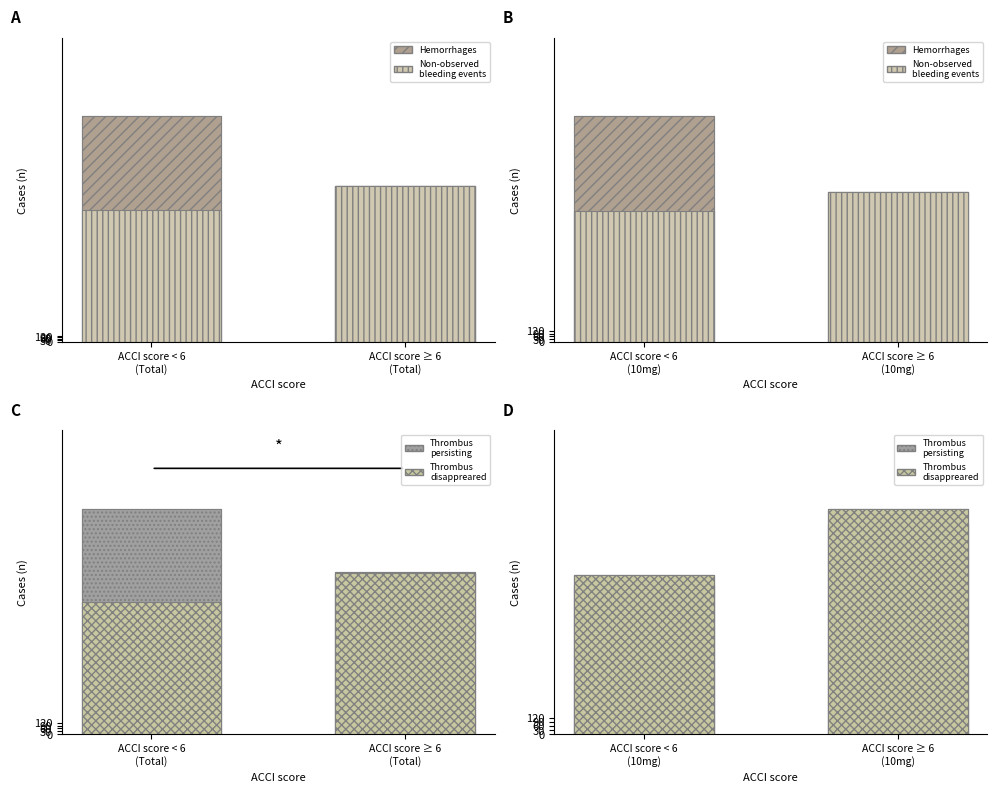

How many data points in Hemorrhages are less than 2521?

1